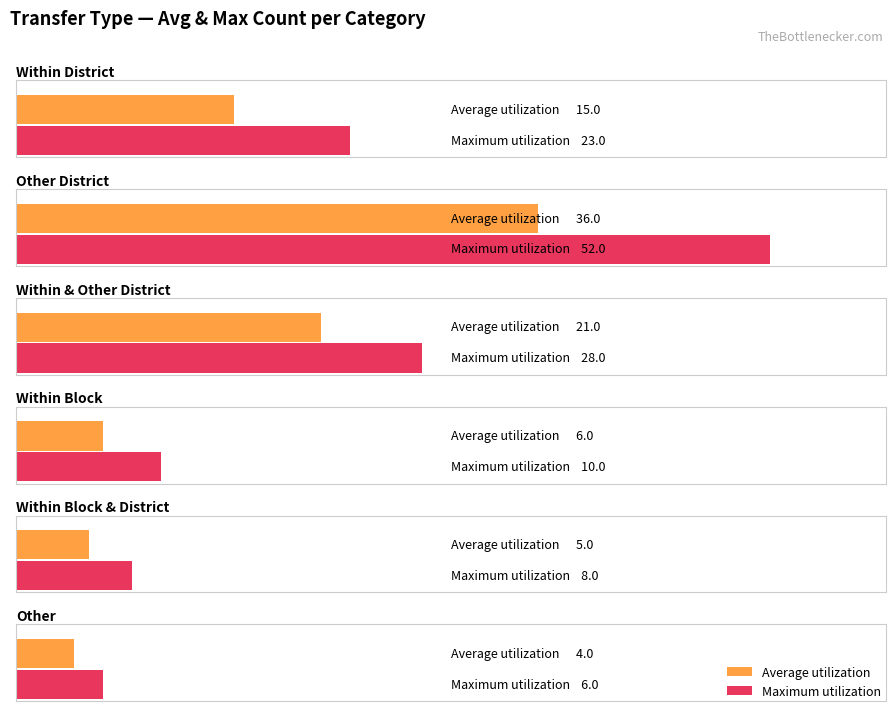

Read the Maximum utilization value at ஒன்றியத்திற்குள் மற்றும் மாவட்டத்திற்கு, to the nearest 10.

10